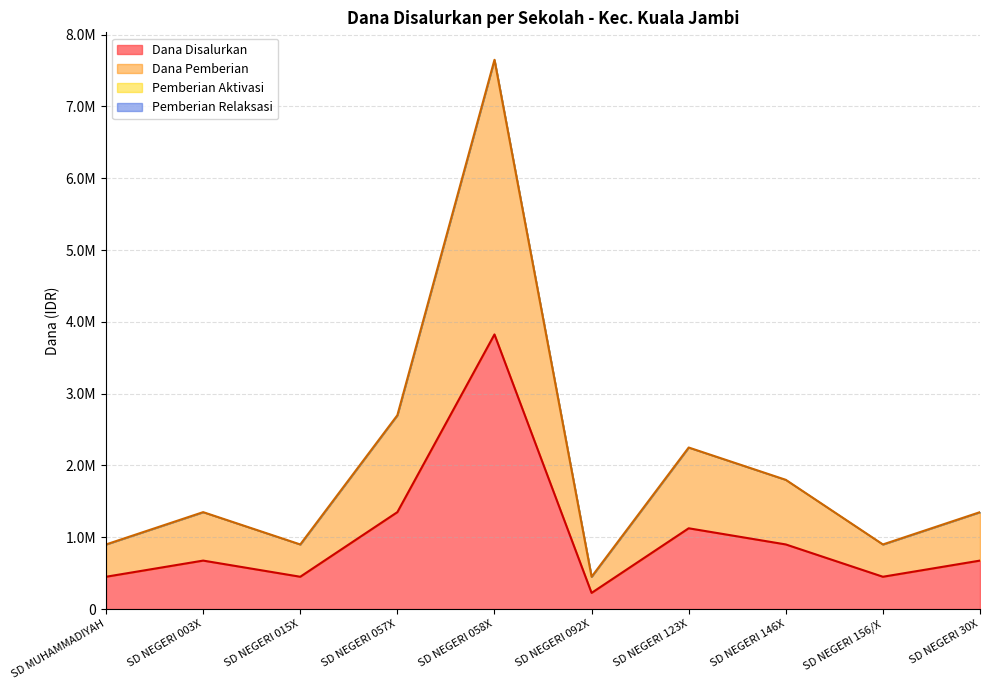

Which category has the highest value across all series?

SD NEGERI 058X